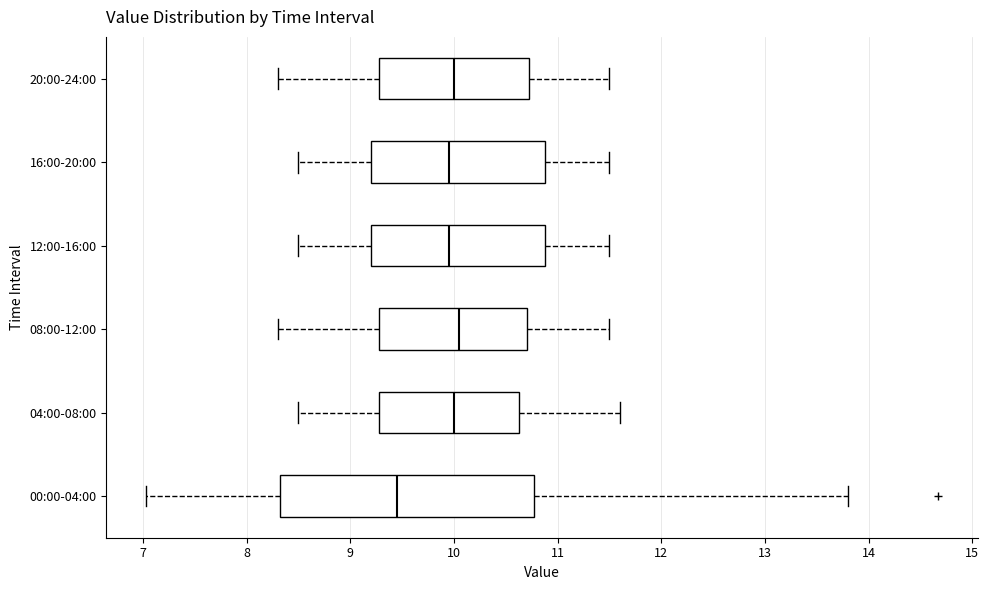

Reading bottom to top, read every box against the x-axis: the position of its median line, the range the box covers, and the ends of its whiskers. The values are not printed on the chart, so give them approximately, as read against the axis.

00:00-04:00: median 9.5, box 8.3 to 10.8, whiskers 7.0 to 13.8
04:00-08:00: median 10.0, box 9.3 to 10.6, whiskers 8.5 to 11.6
08:00-12:00: median 10.1, box 9.3 to 10.7, whiskers 8.3 to 11.5
12:00-16:00: median 10.0, box 9.2 to 10.9, whiskers 8.5 to 11.5
16:00-20:00: median 10.0, box 9.2 to 10.9, whiskers 8.5 to 11.5
20:00-24:00: median 10.0, box 9.3 to 10.7, whiskers 8.3 to 11.5